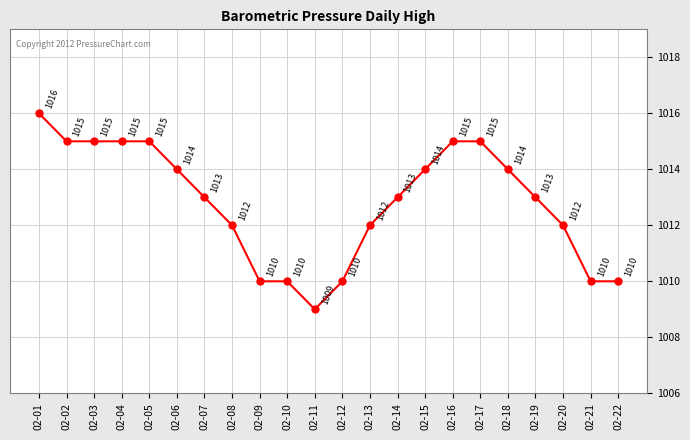

Reading left to right, what are all the values shown in this chart?

02-01=1016	02-02=1015	02-03=1015	02-04=1015	02-05=1015	02-06=1014	02-07=1013	02-08=1012	02-09=1010	02-10=1010	02-11=1009	02-12=1010	02-13=1012	02-14=1013	02-15=1014	02-16=1015	02-17=1015	02-18=1014	02-19=1013	02-20=1012	02-21=1010	02-22=1010